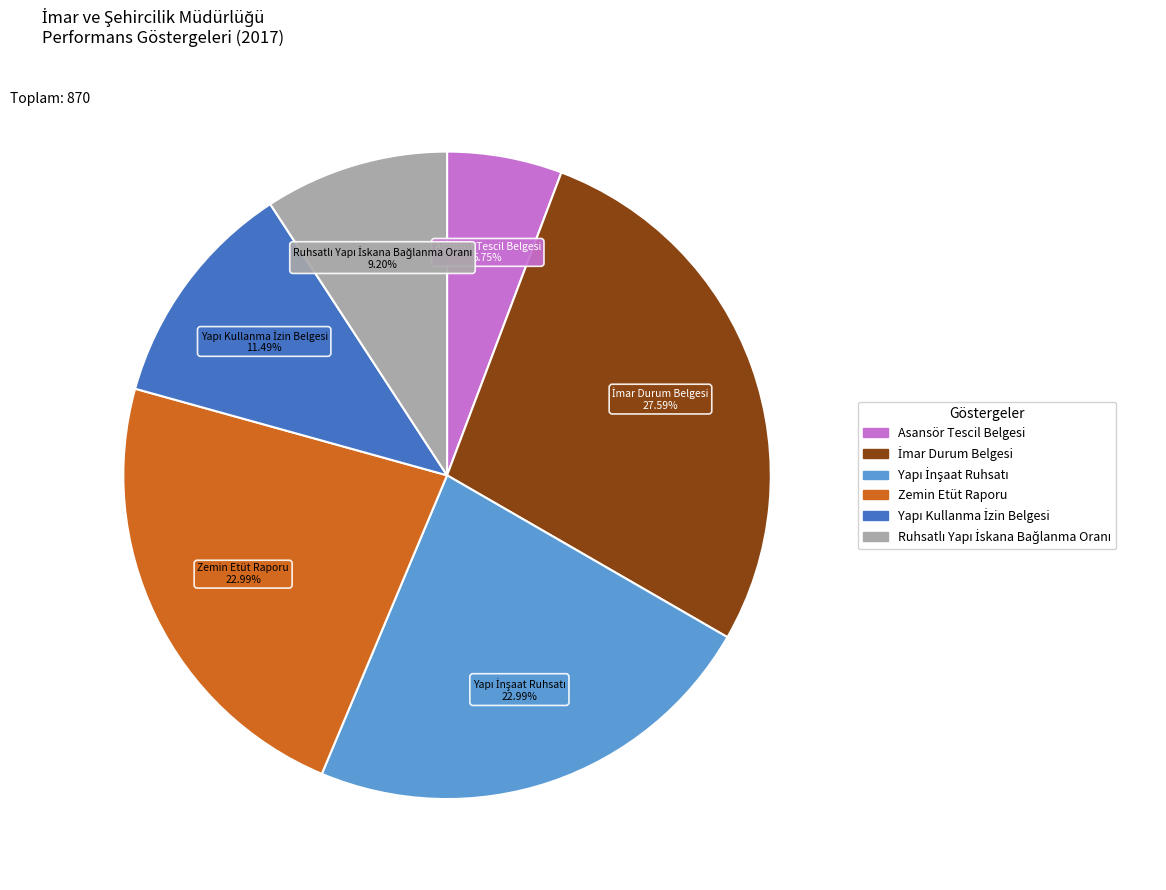

What is the smallest slice in the pie chart?

Asansör Tescil Belgesi